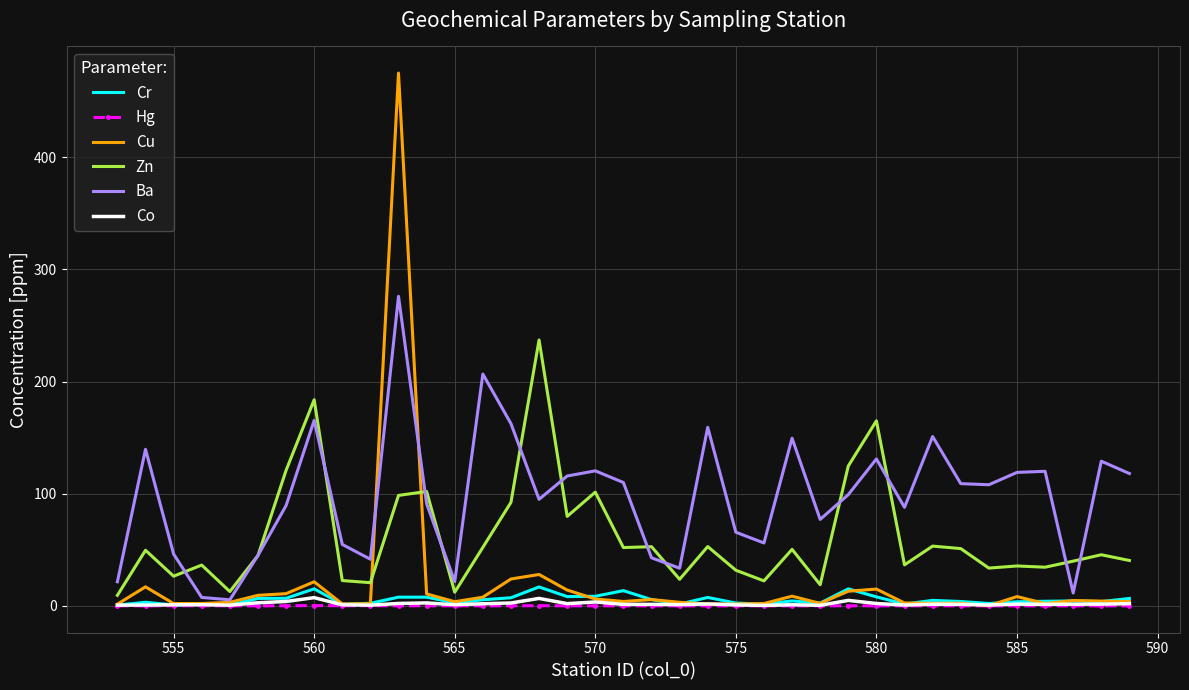

Which series has the largest total across all categories?

Ba